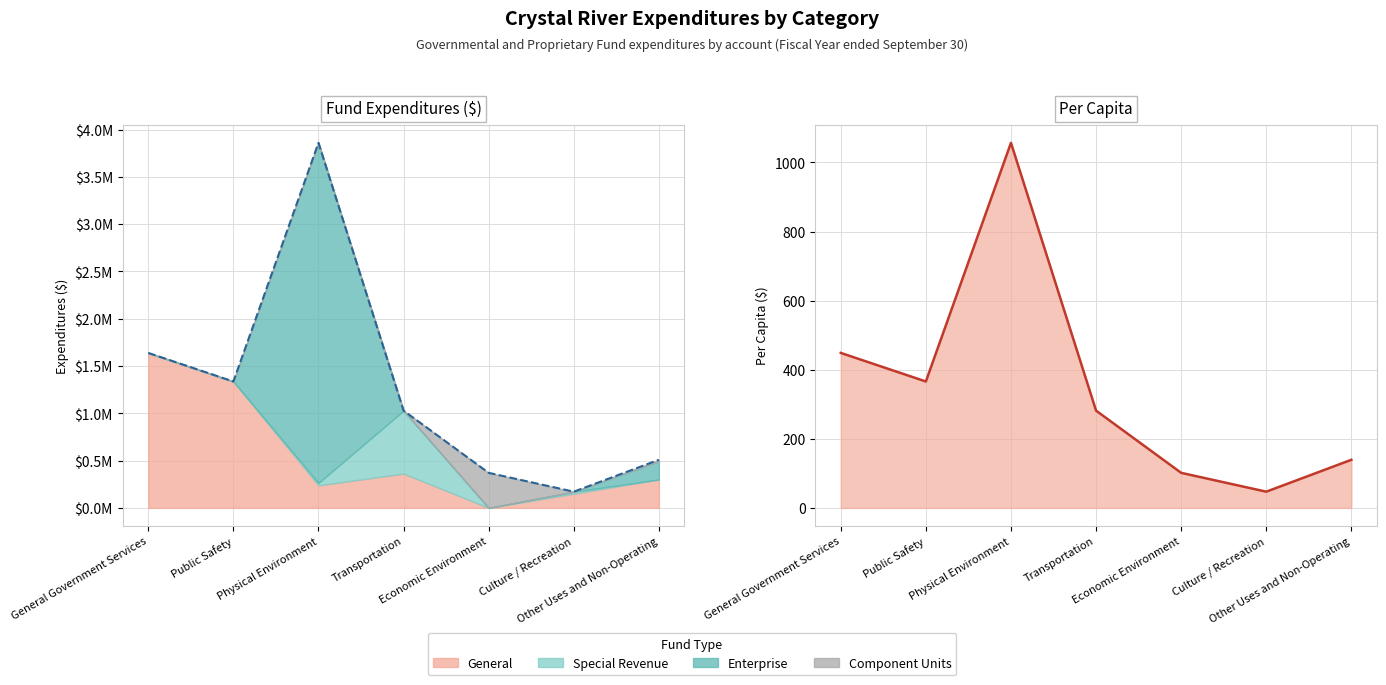

The value of Per Capita line at Other Uses and Non-Operating is 139.2. True or false?

True